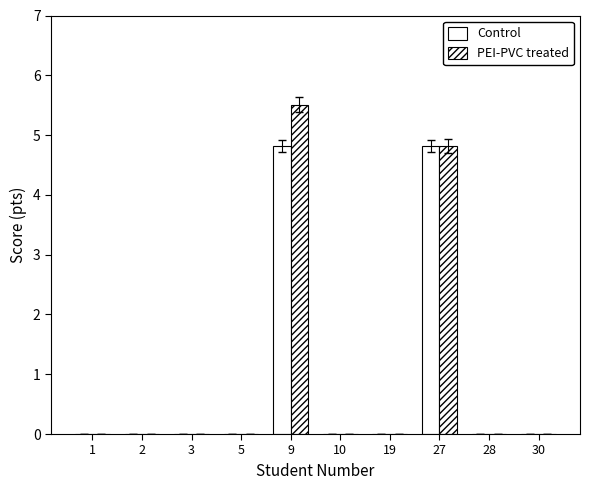

How many series are shown in this chart?

2